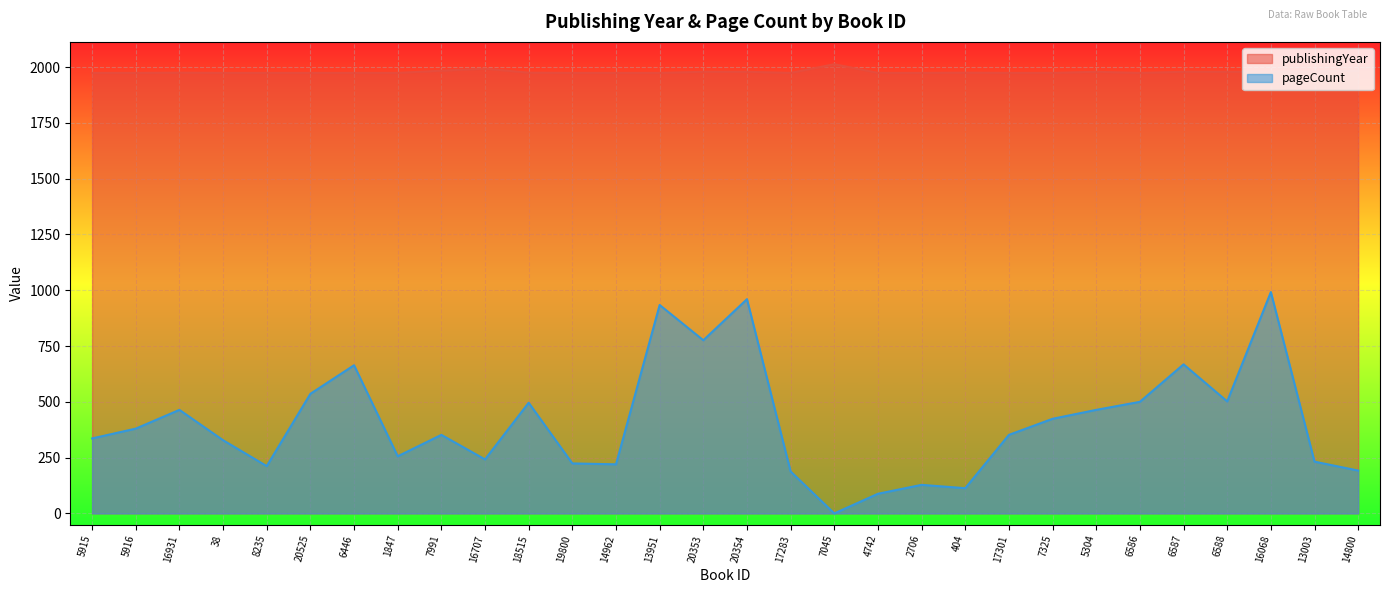

Where is the first local minimum for publishingYear?

17283